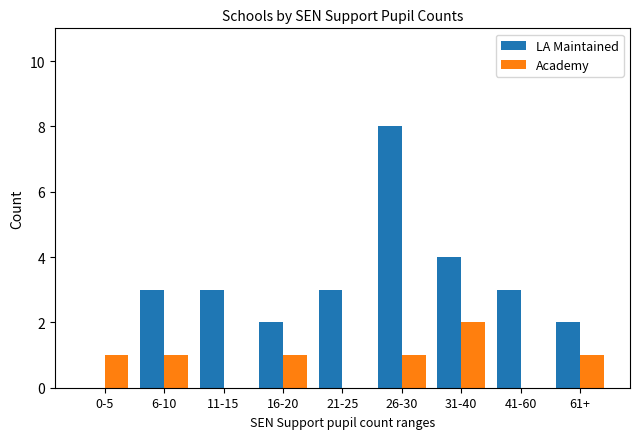

Which series has the largest range (max minus min)?

LA Maintained